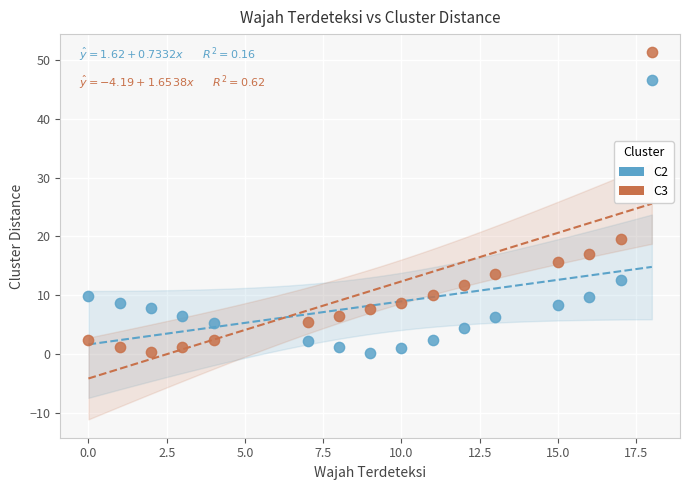

Across all series, what Y value is closest to 25?

19.6